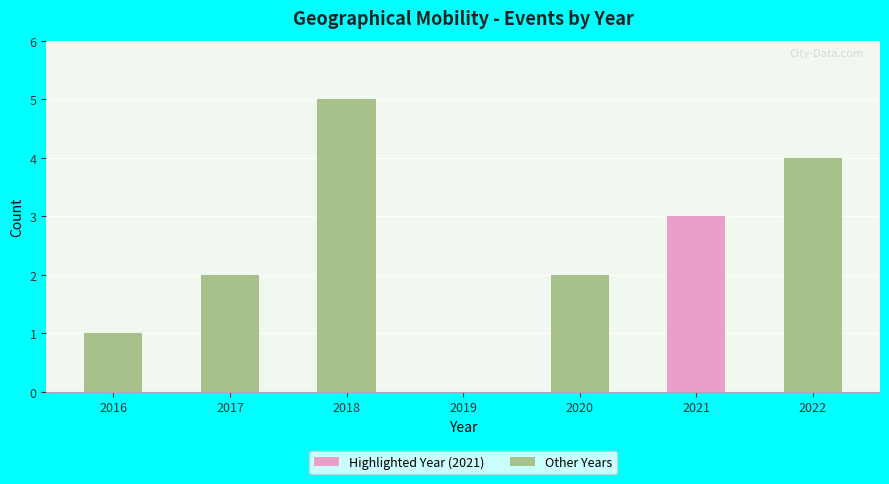

Reading left to right, transcribe all the data shown in this chart.

1	2	5	0	2	3	4